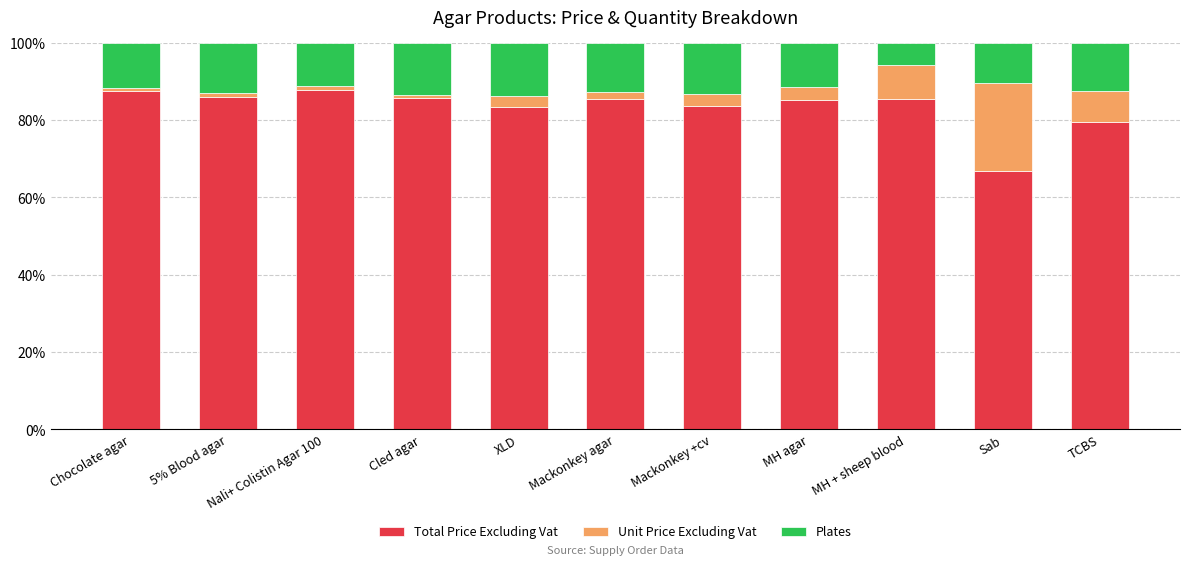

What is the total value across all series at MH agar?

100.0